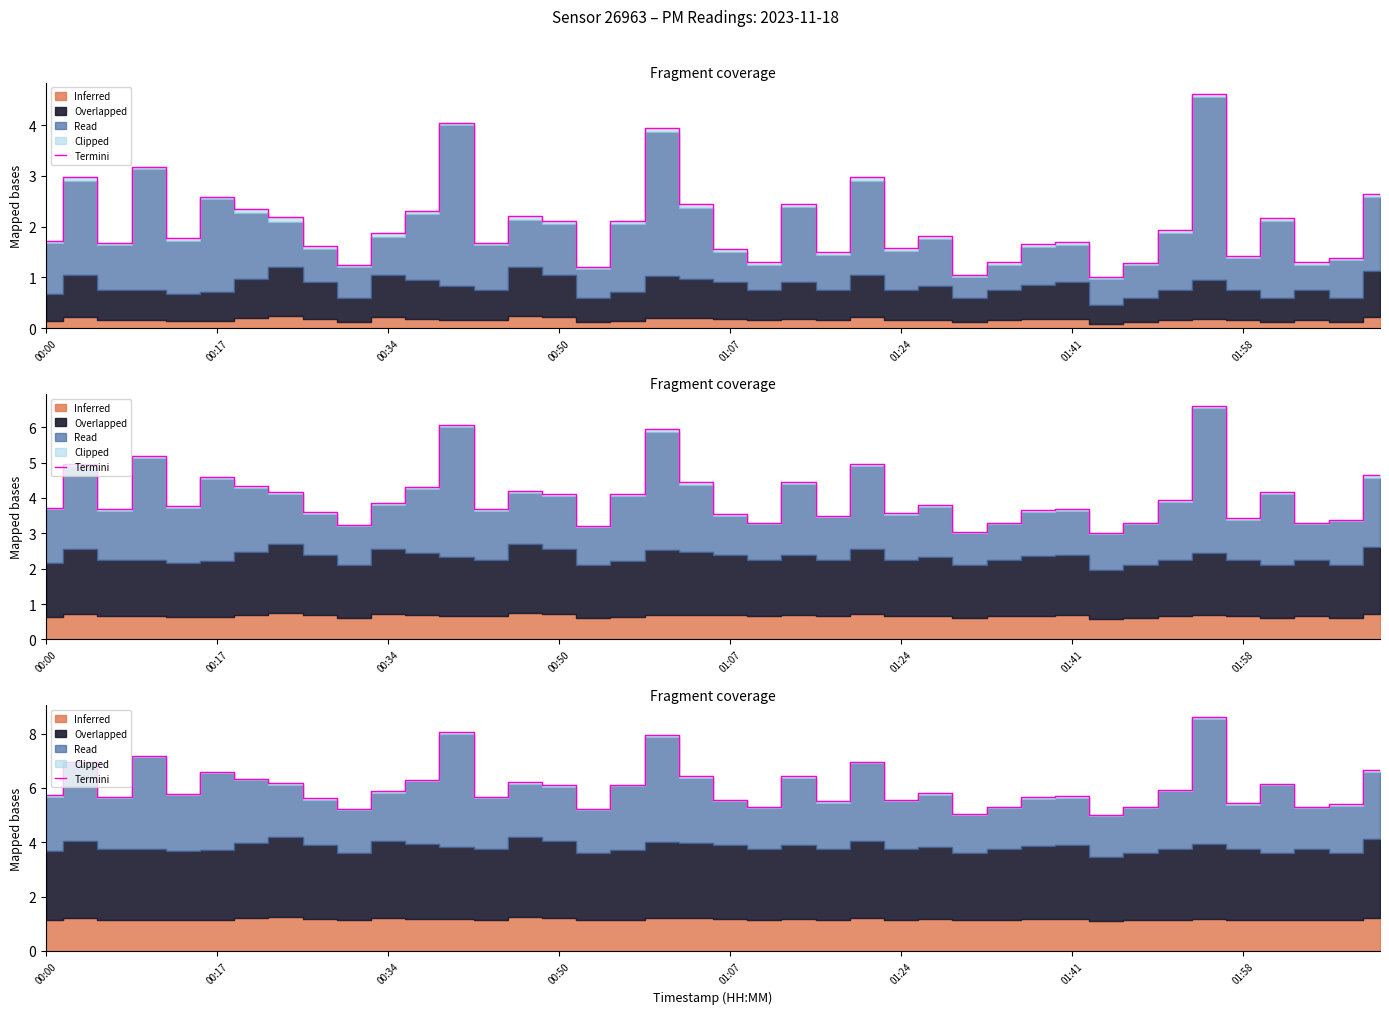

Where is the data nearest to the value 6?

33